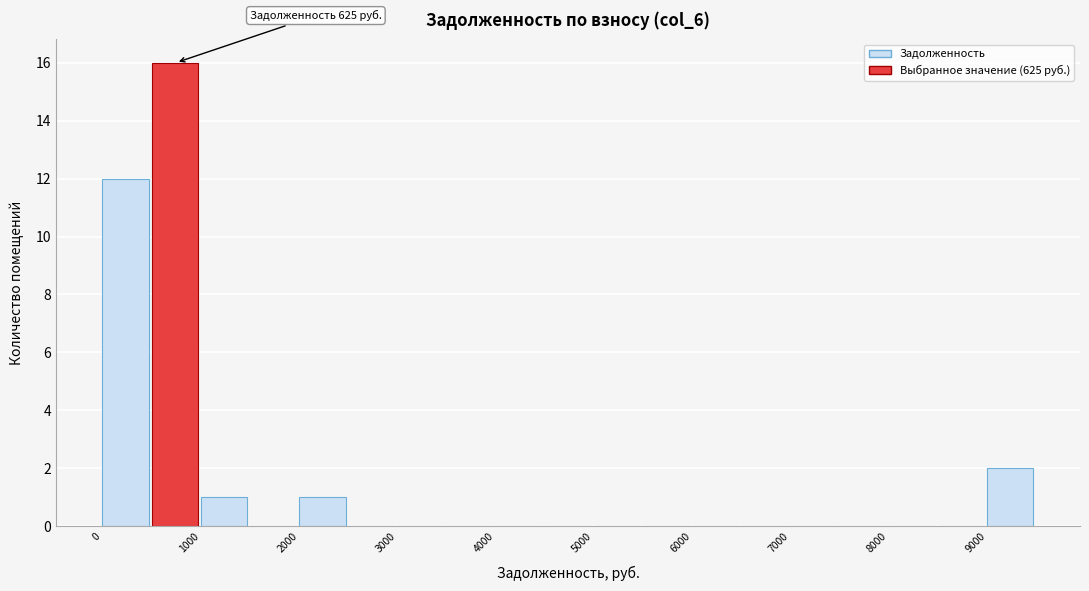

Which range on the x-axis has the tallest bar?

500 to 1000